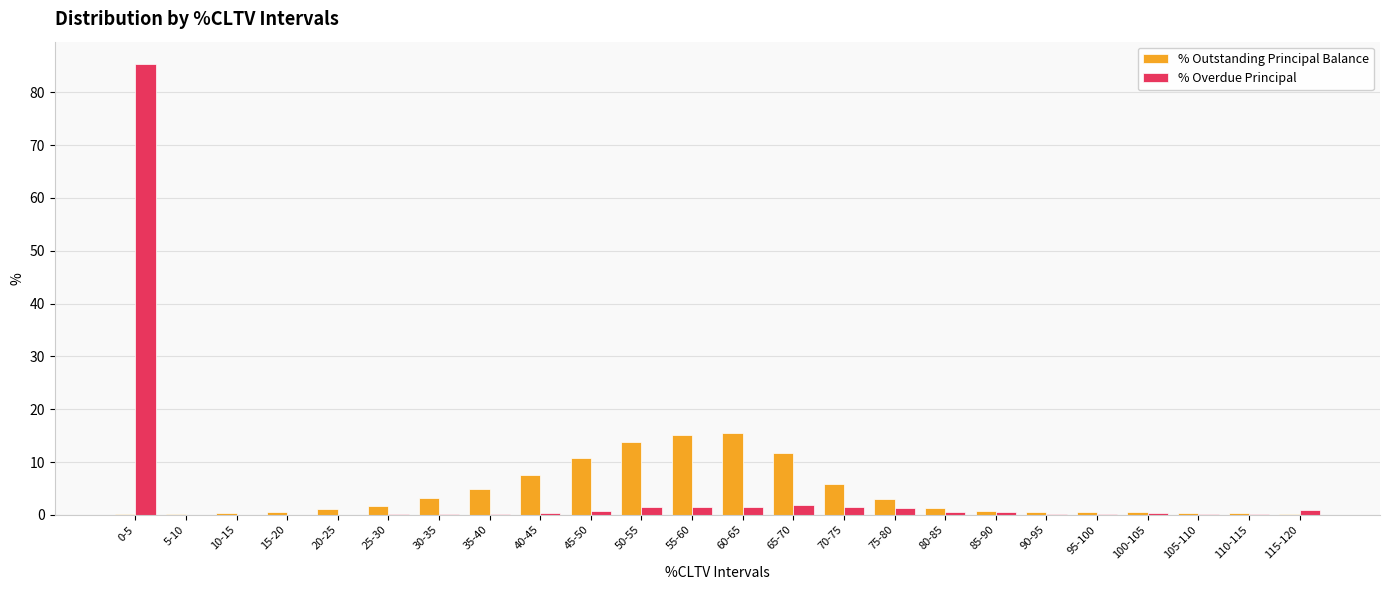

What are all the series names shown in the legend?

% Outstanding Principal Balance, % Overdue Principal